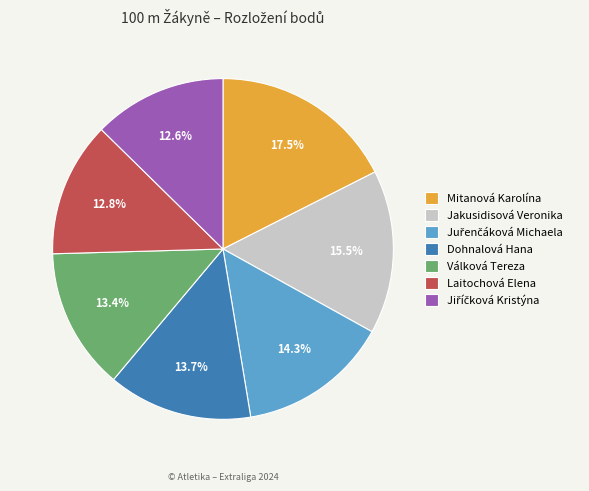

Combined, do Jakusidisová Veronika and Dohnalová Hana account for over 50%?

No